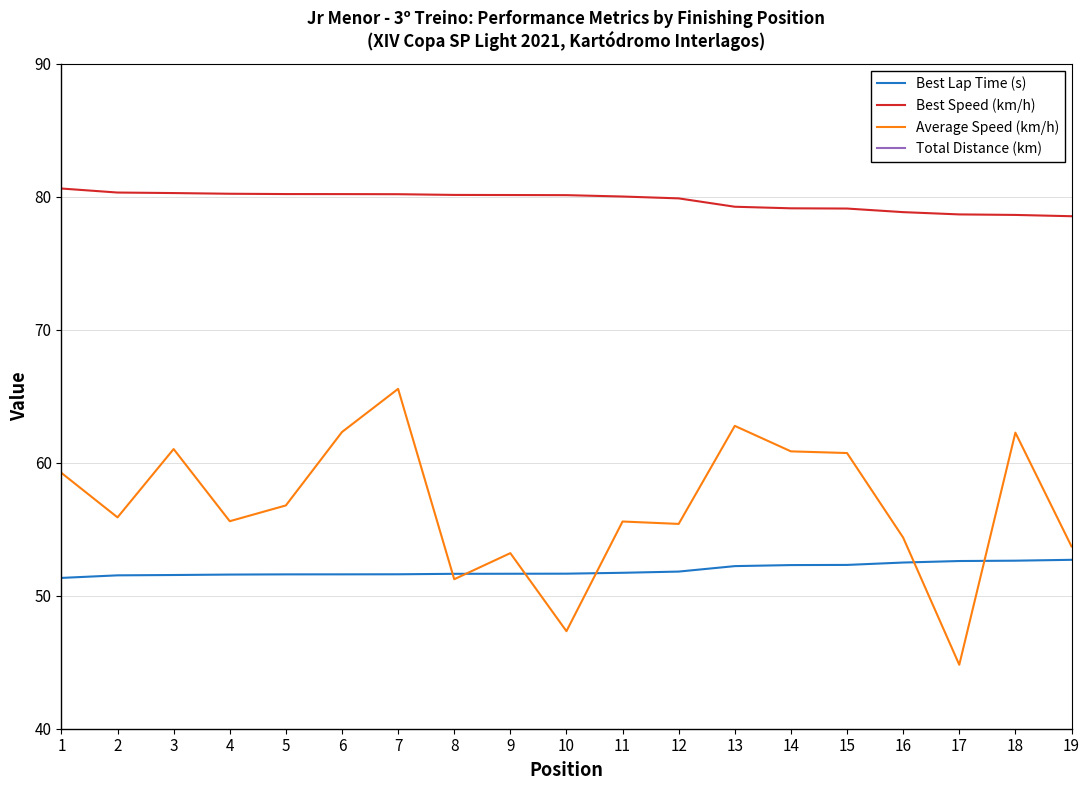

What is the minimum value shown in the chart?

20.7